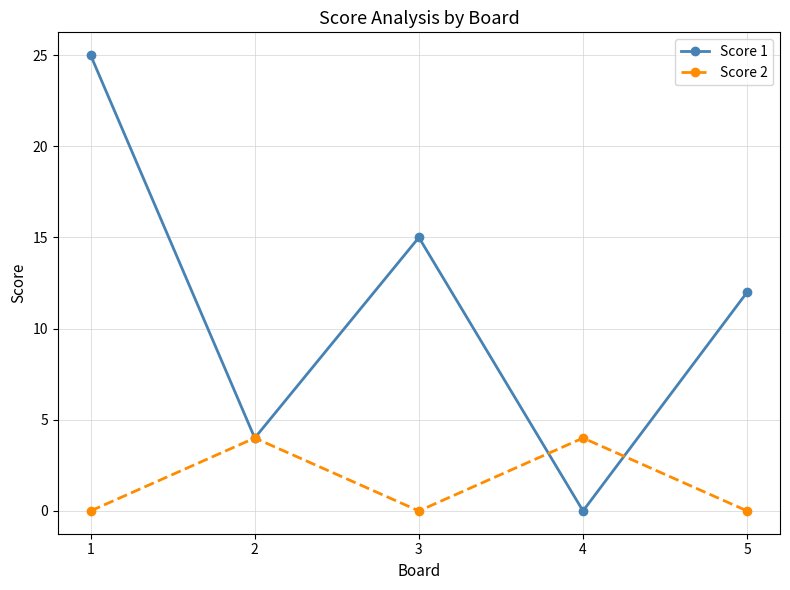

What is the sum of all Score 2 values?

8